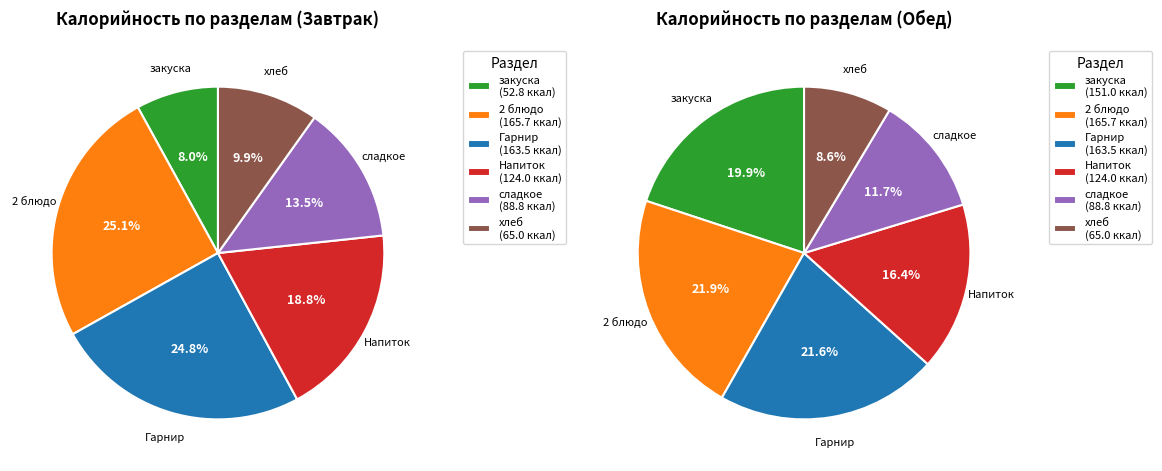

To the nearest percent, what is the average slice percentage?

17%